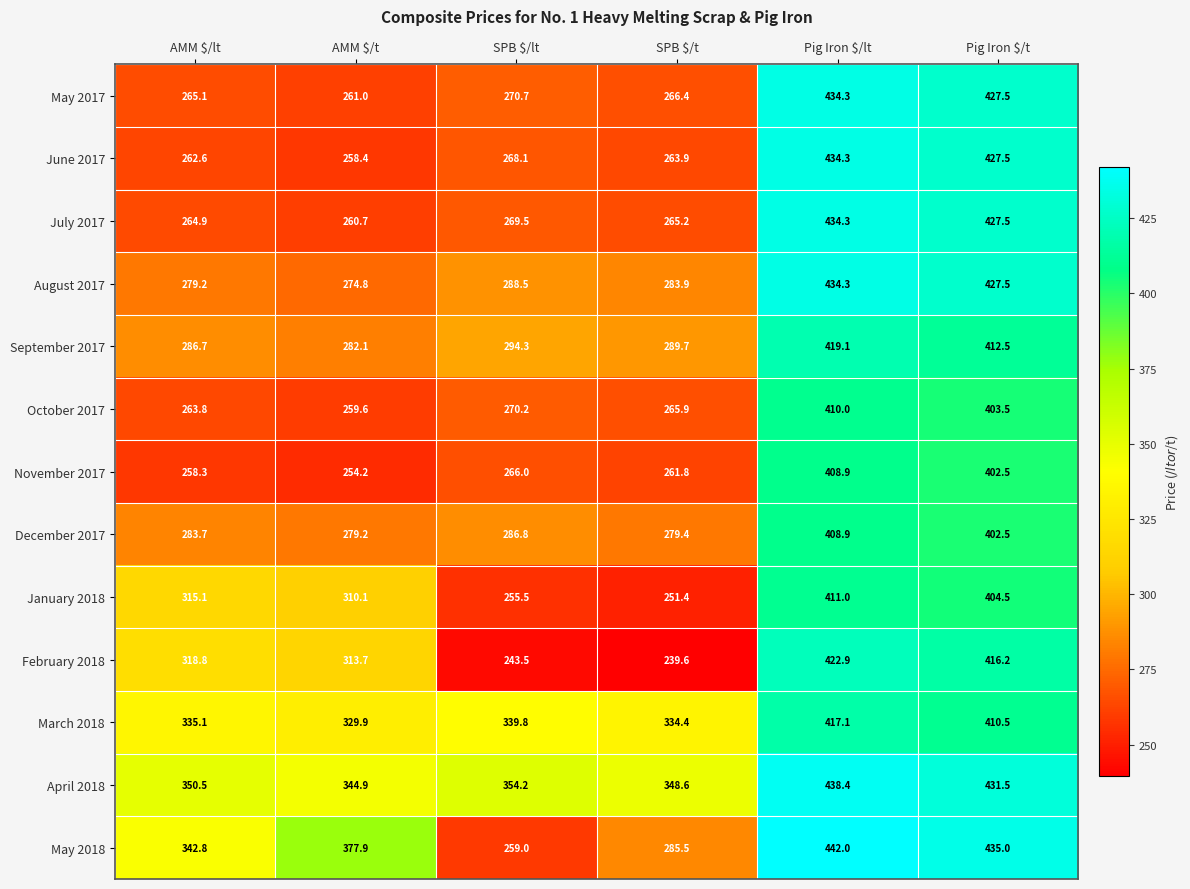

At which label does May 2017 reach its peak?

Pig Iron $/lt